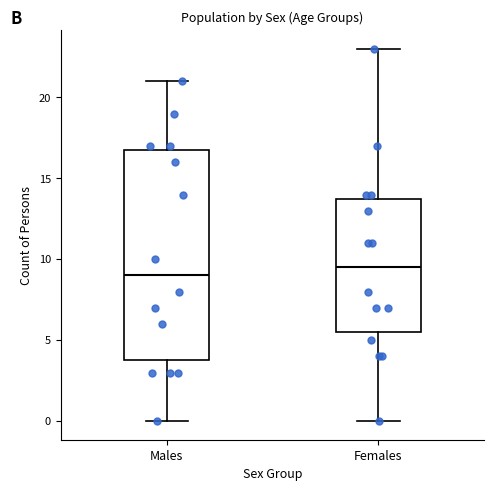

Comparing the boxes themselves (not the whiskers), which one is the tallest?

Males